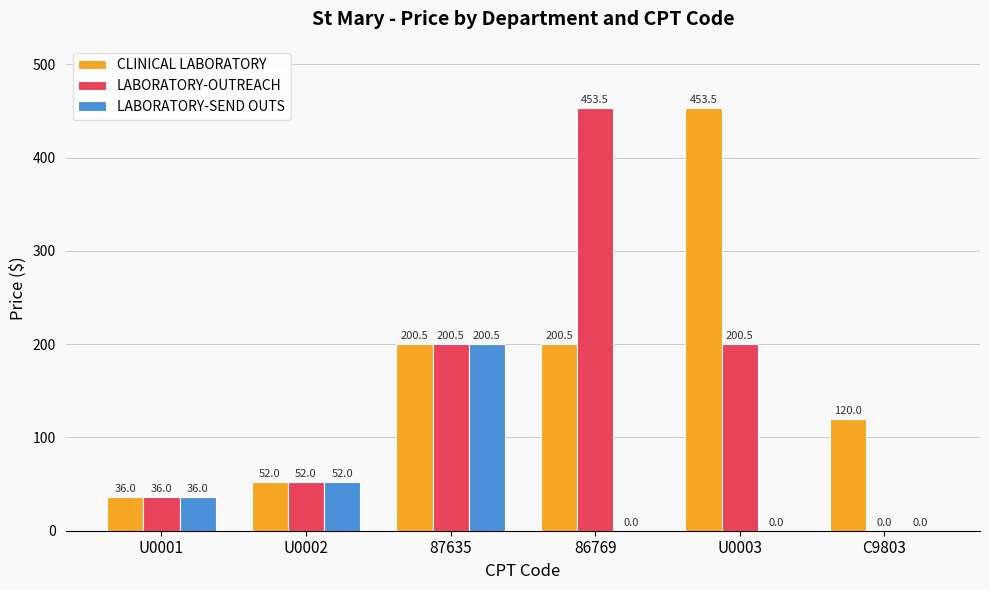

What is the highest value of the LABORATORY-OUTREACH series?

453.5